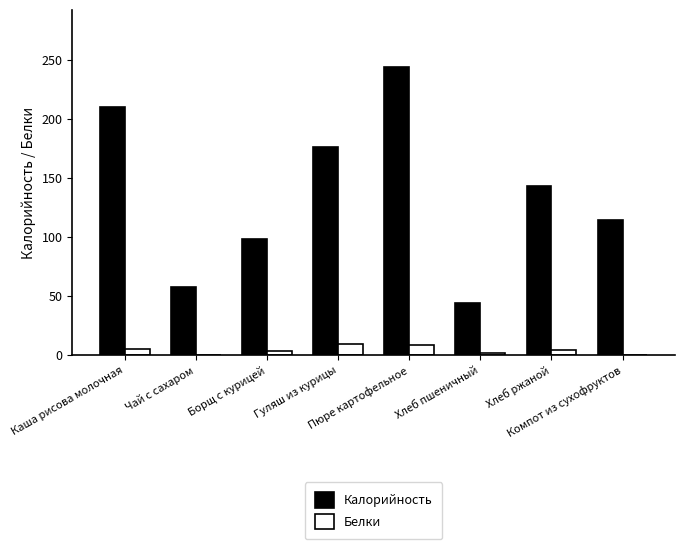

What is the sum of all Белки values?

32.9